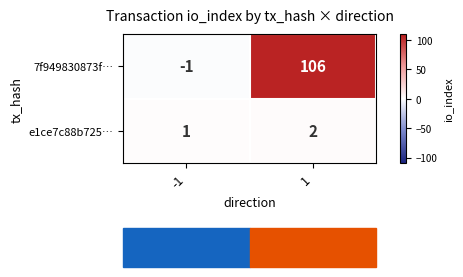

What is the total value across all series at 1?

108